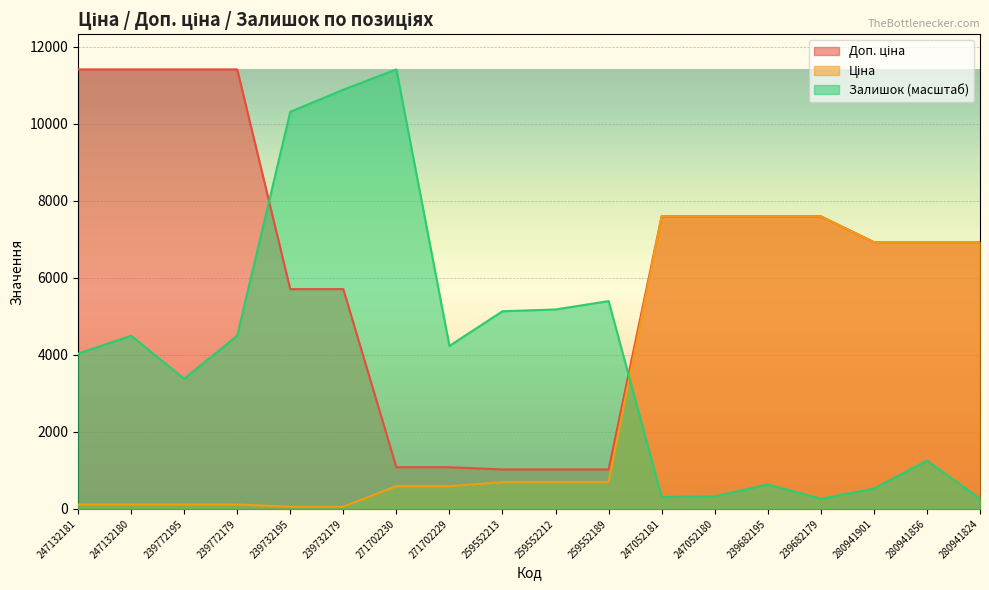

Which series changed the most between 239772179 and 259552189?

Доп. ціна